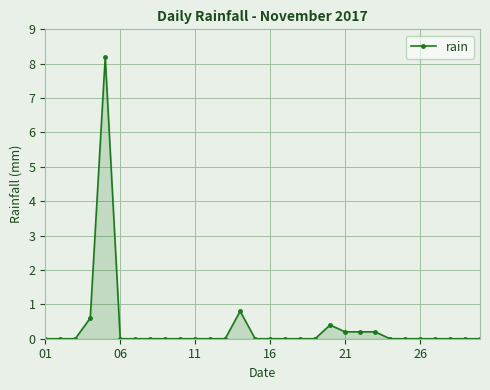

True or false: there are more than 1 points higher than both neighbors.

True